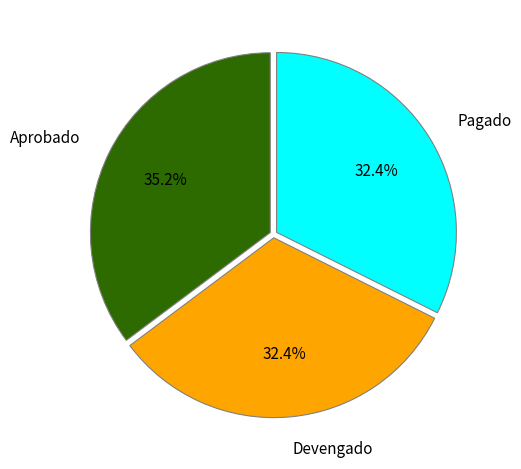

How many segments does this pie chart have?

3